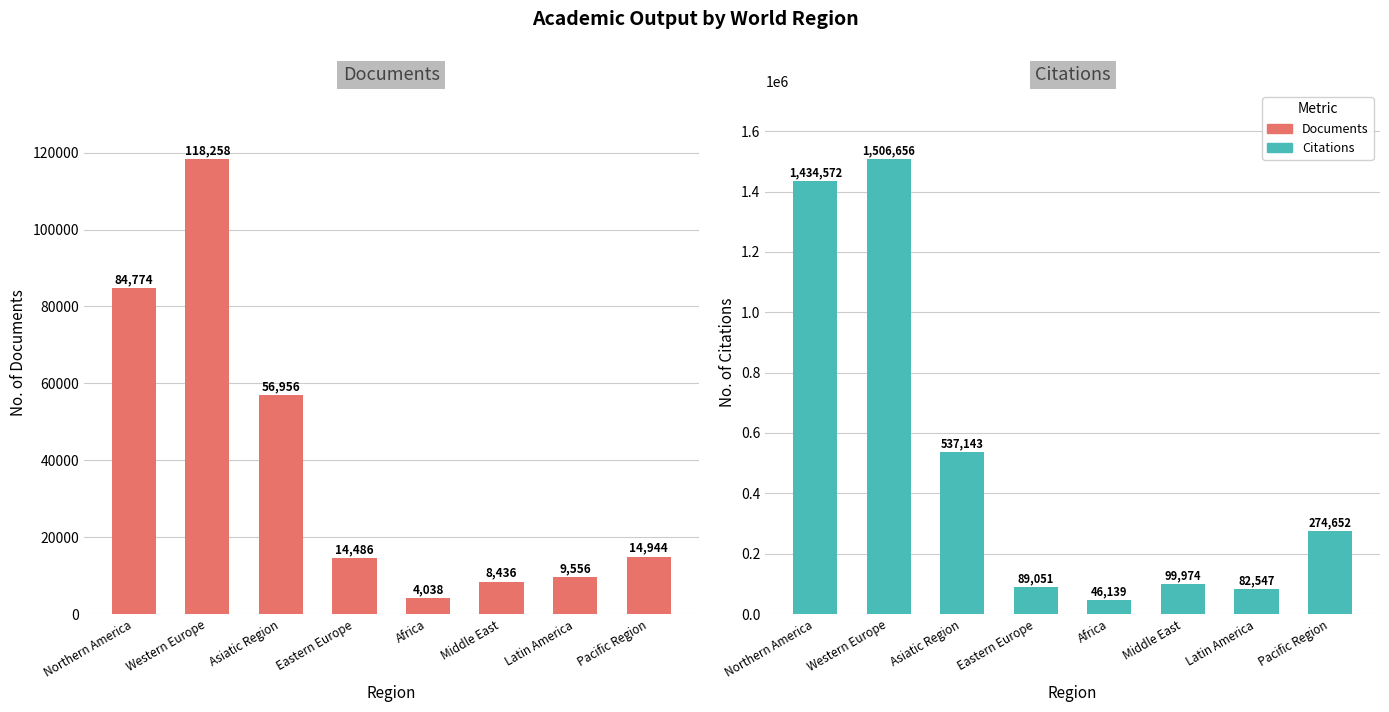

Reading left to right, what are all the values shown in this chart?

Documents: 84774	118258	56956	14486	4038	8436	9556	14944
Citations: 1434572	1506656	537143	89051	46139	99974	82547	274652